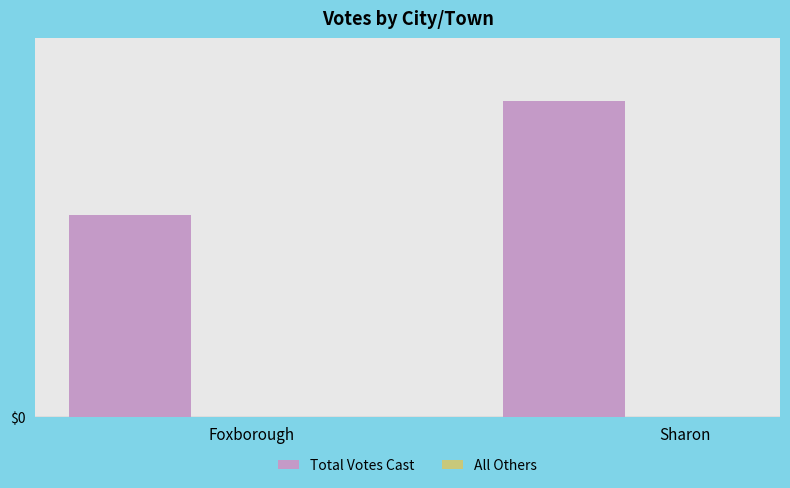

Reading right to left, list all the values displayed in this chart.

Total Votes Cast: 3841	2452
All Others: 0	0